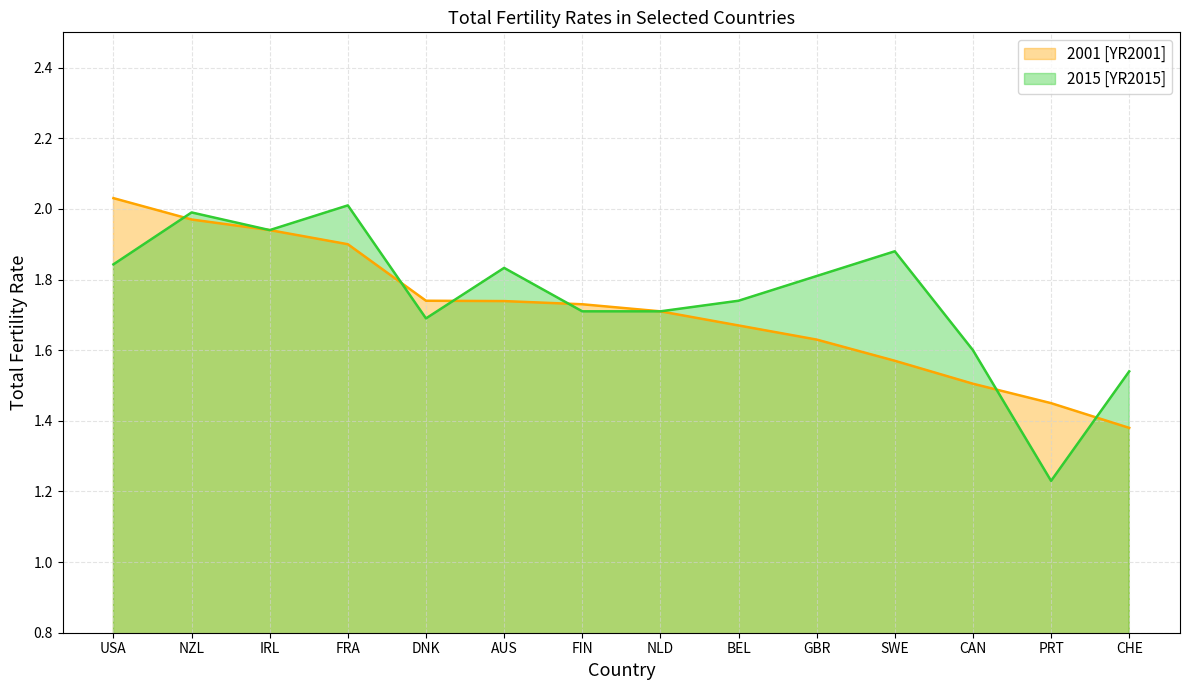

True or false: 2001 [YR2001] has more than 2 points higher than both neighbors.

False